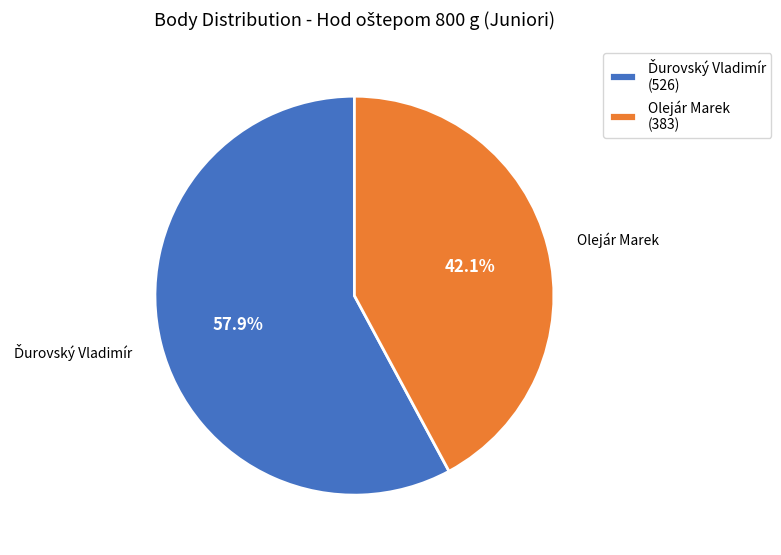

Count the number of slices in the pie.

2